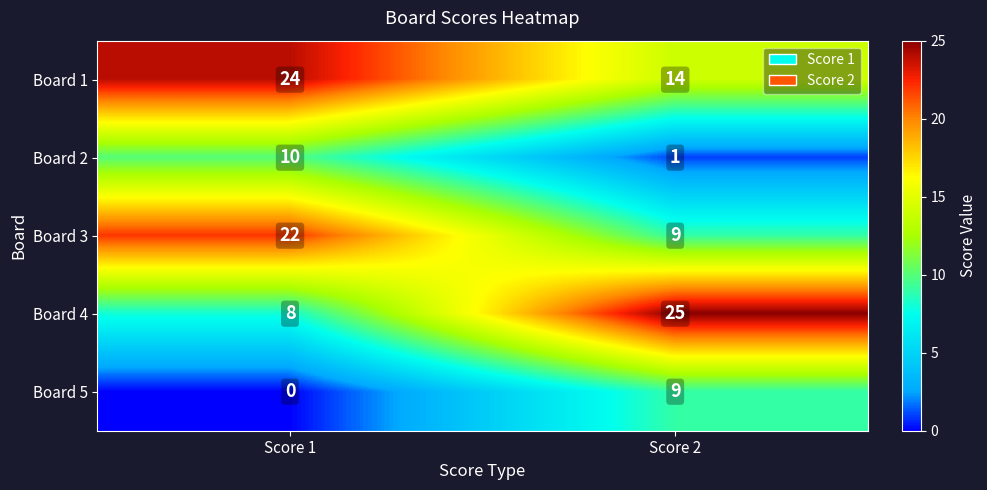

Which series changed the most between Score 1 and Score 2?

Board 4